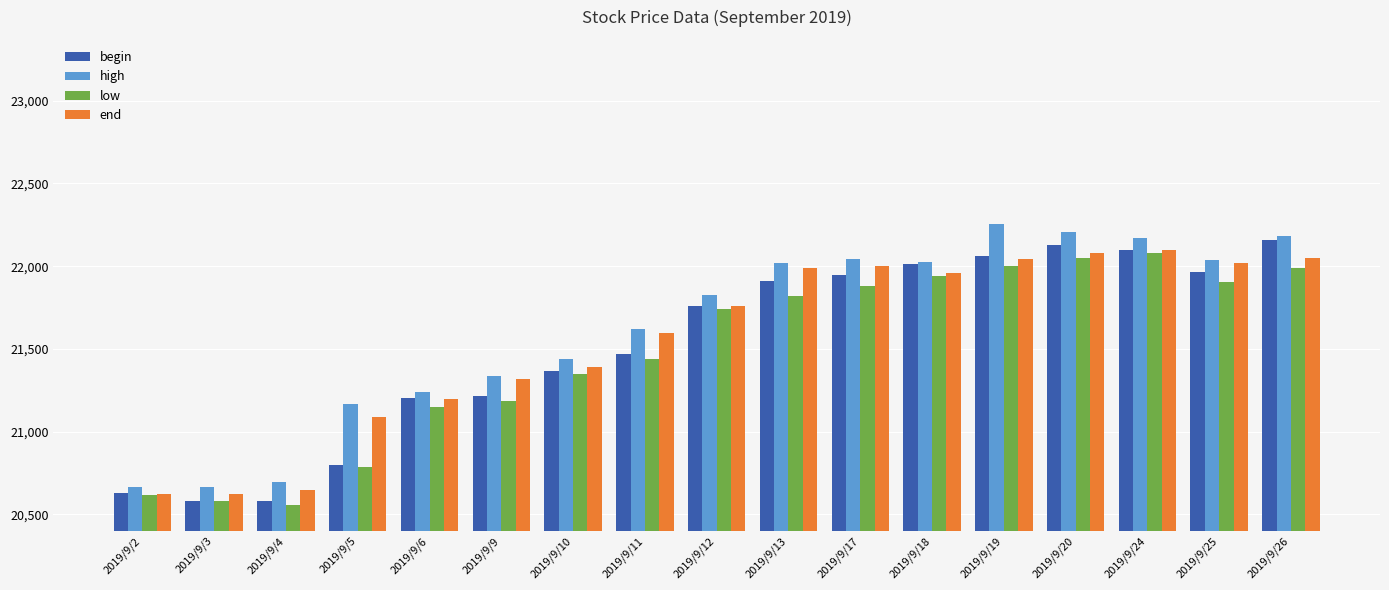

At which label is low closest to 21316?

2019/9/10